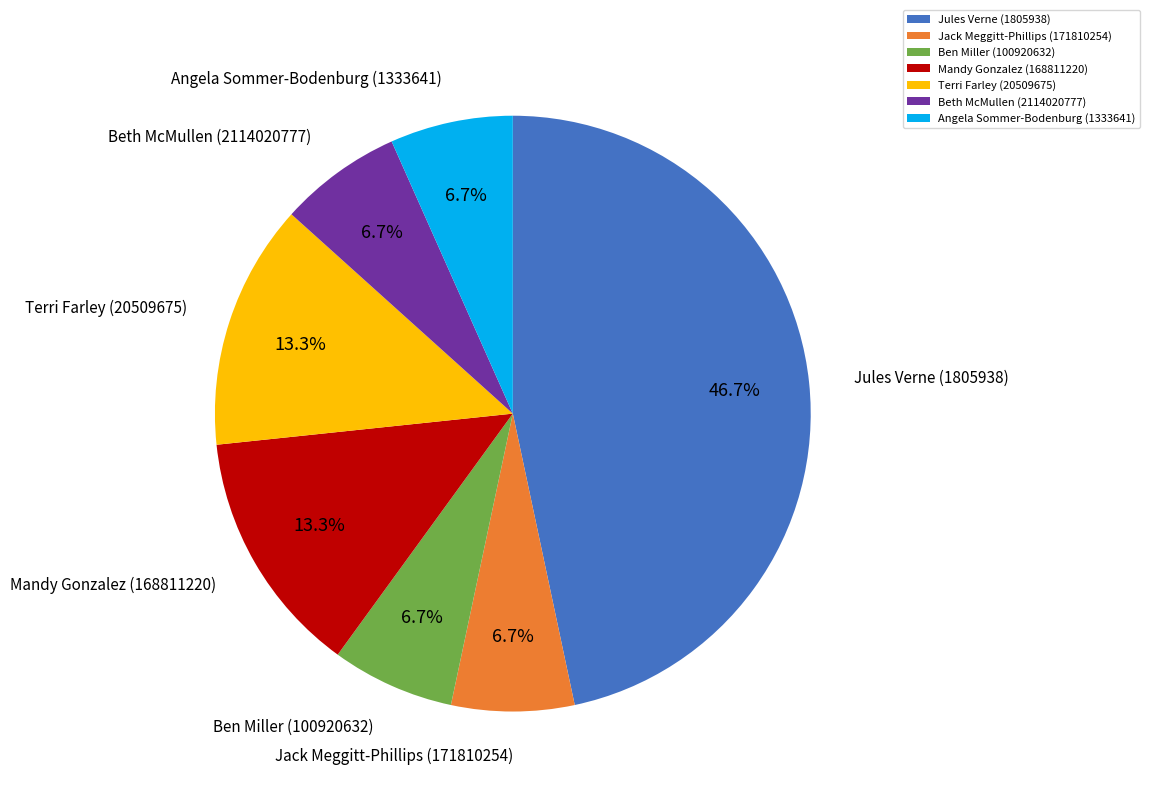

Between Ben Miller (100920632) and Jules Verne (1805938), which is larger?

Jules Verne (1805938)